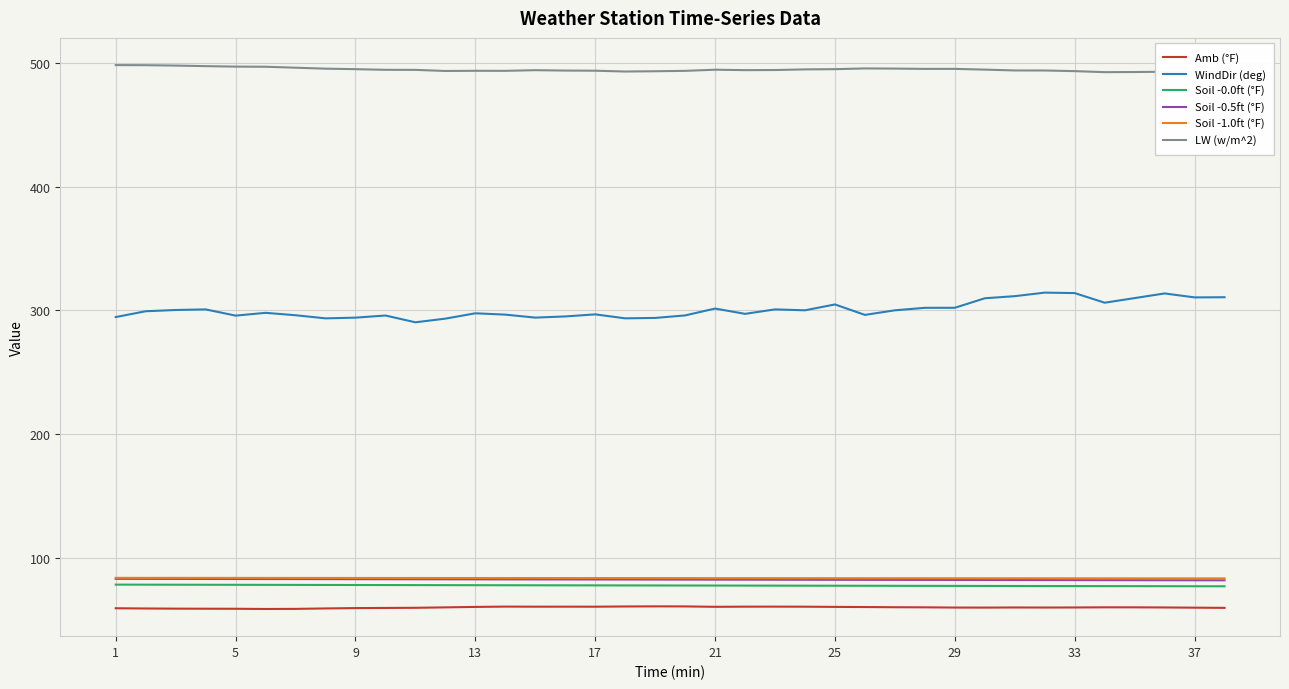

Which series has the widest spread of values?

WindDir (deg)